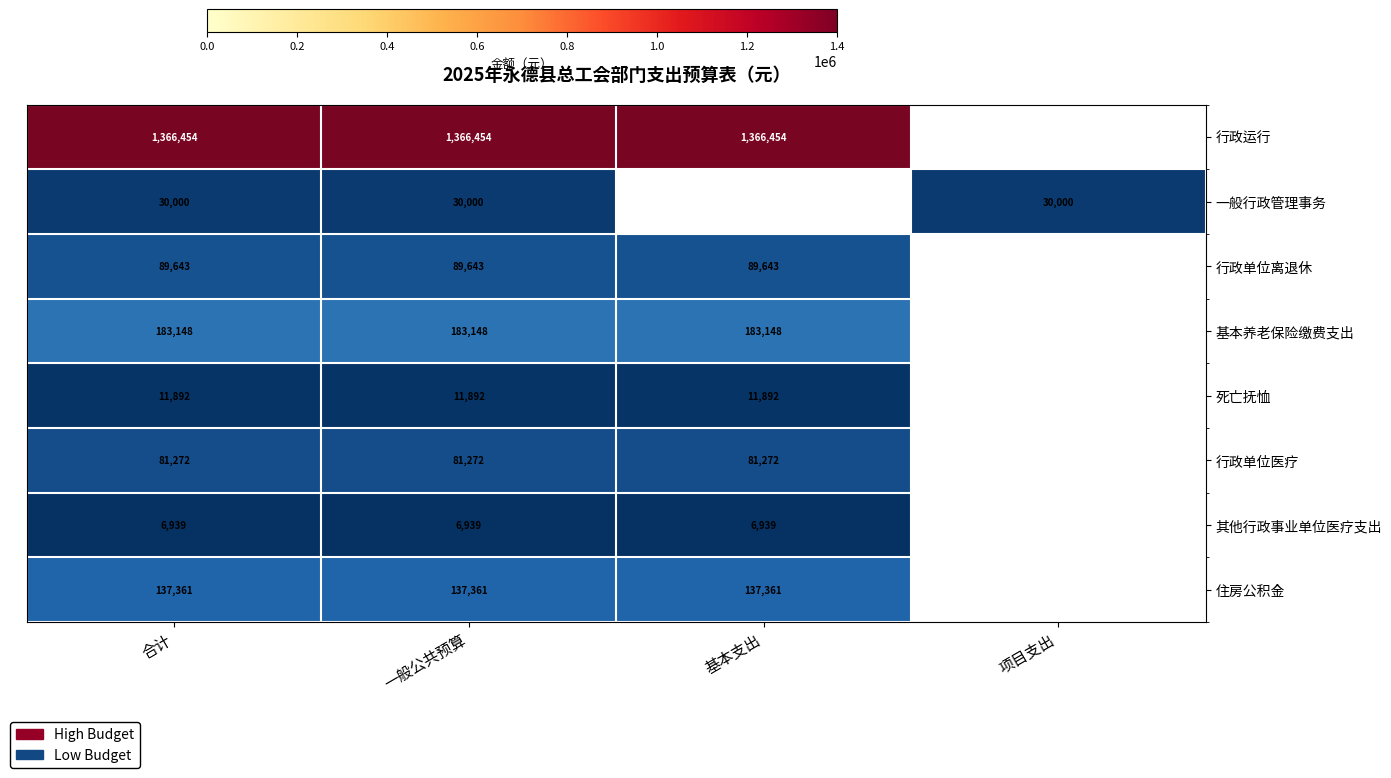

What is the minimum value shown in the chart?

6939.4